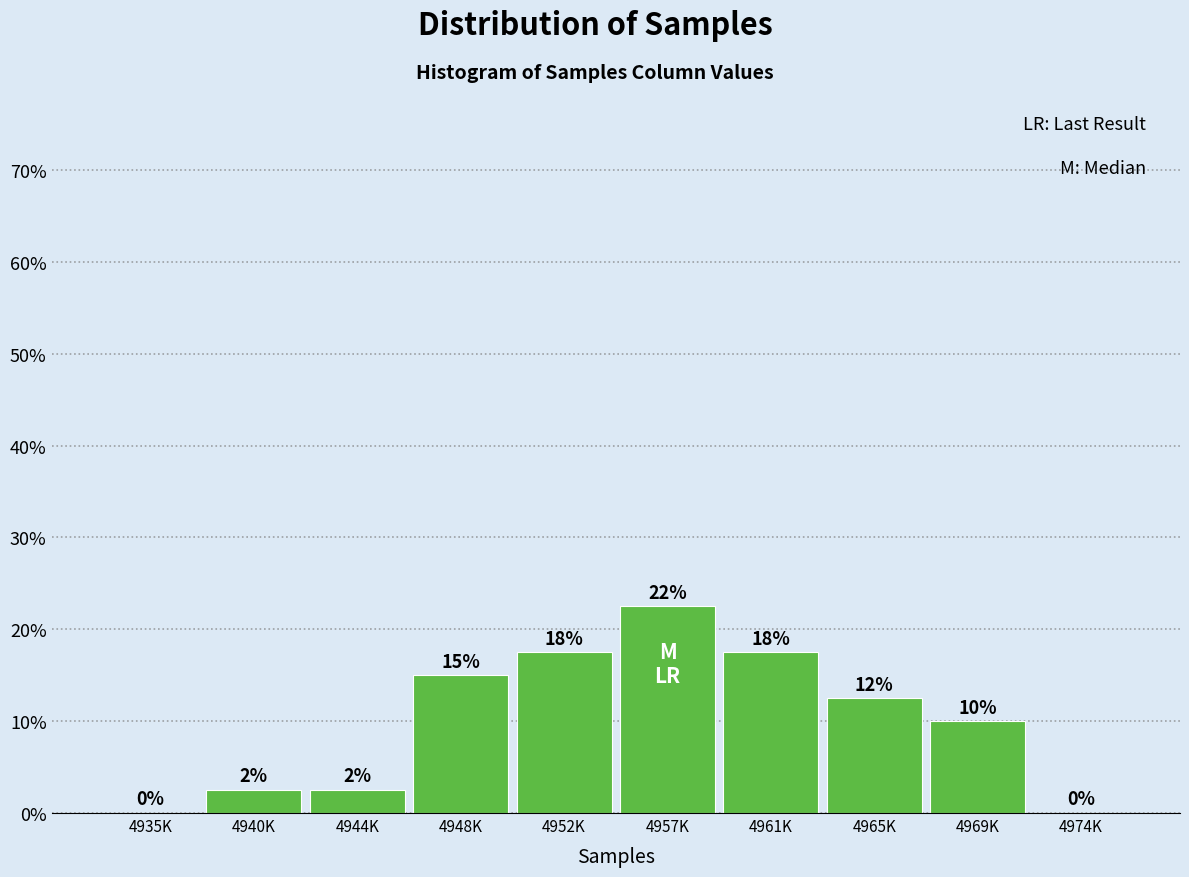

Are the bars horizontal?

No